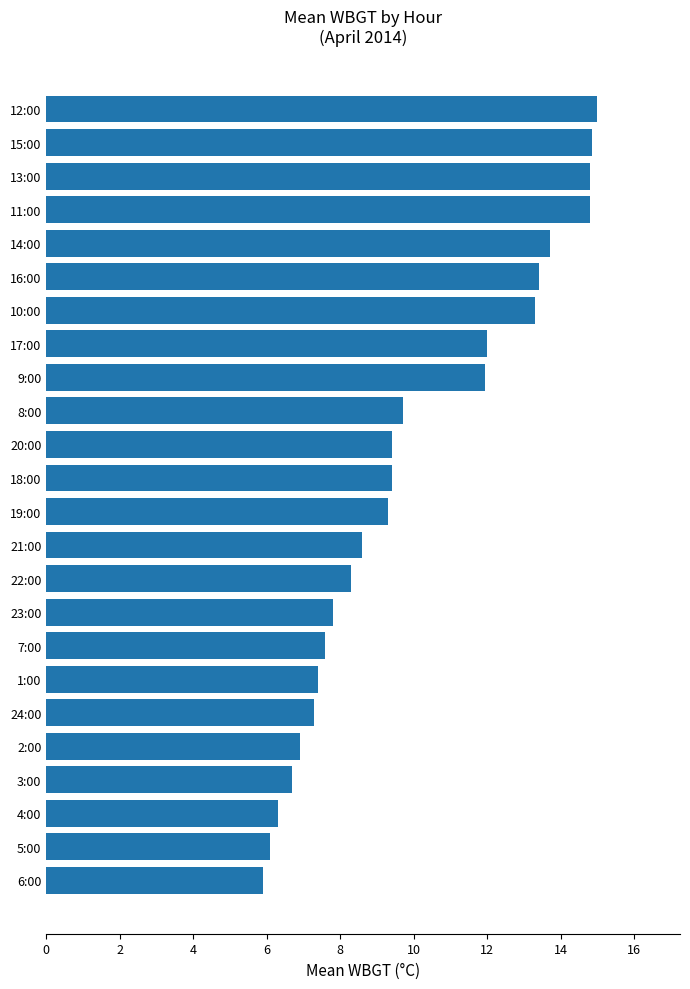

Which label corresponds to the smallest value in the chart?

6:00